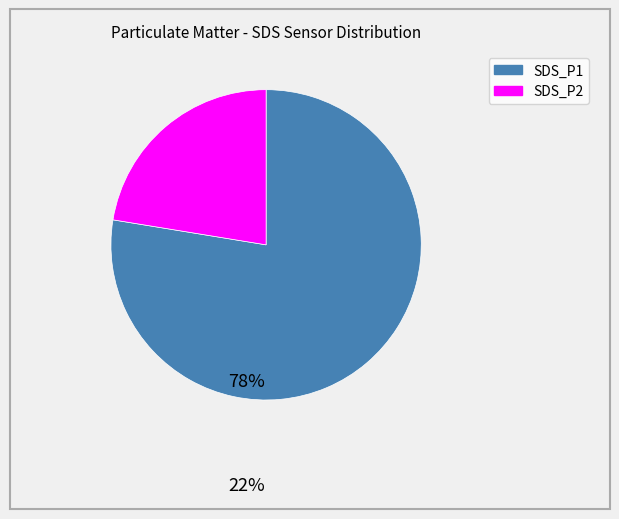

How many slices are in this pie chart?

2